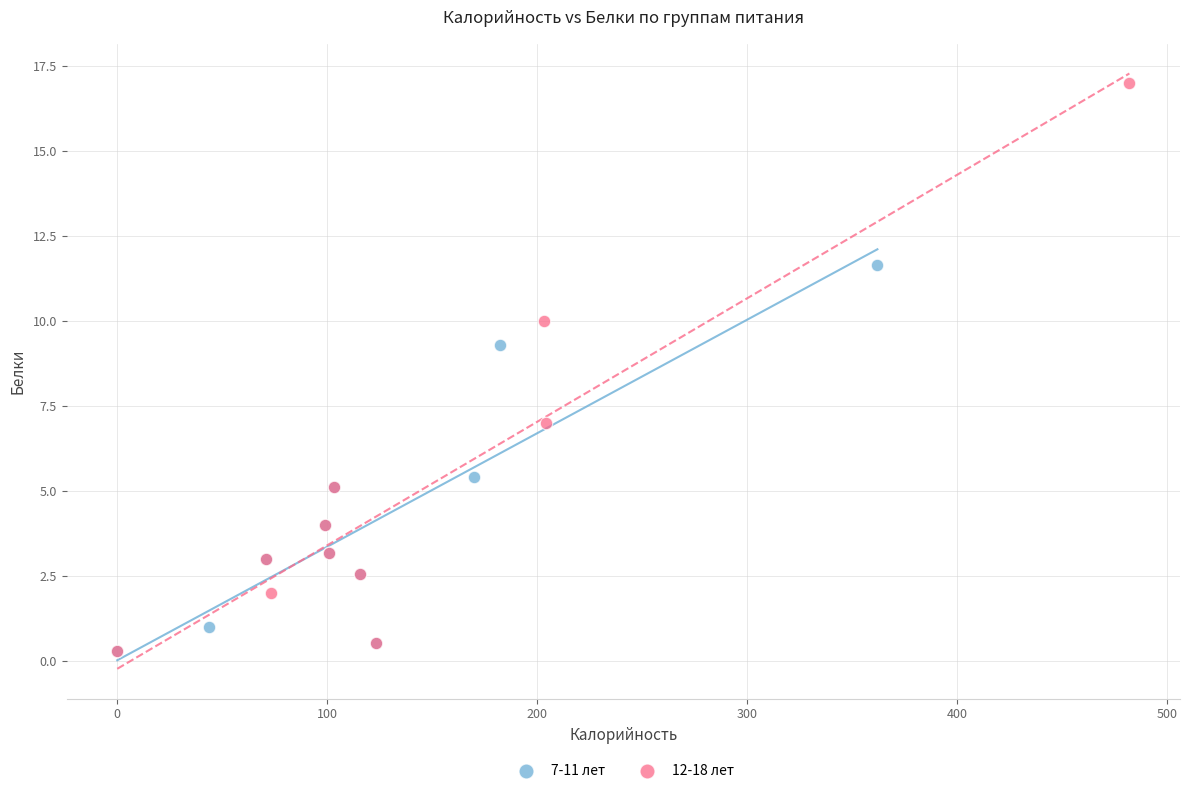

Which series has the largest Y range (max minus min)?

12-18 лет